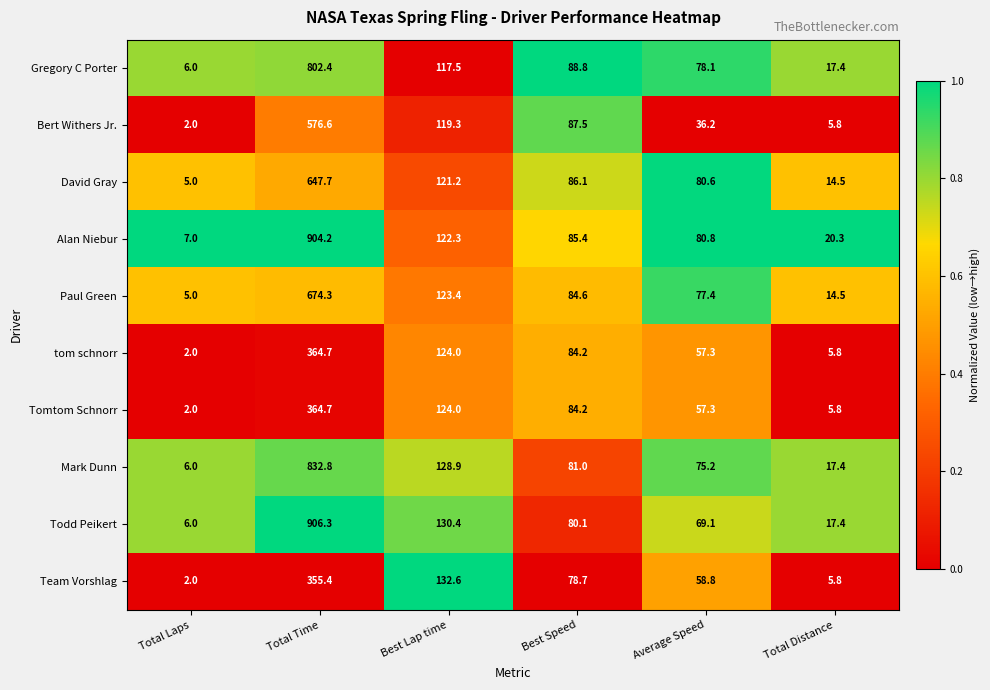

What value does the Paul Green series have at Best Speed?

84.6